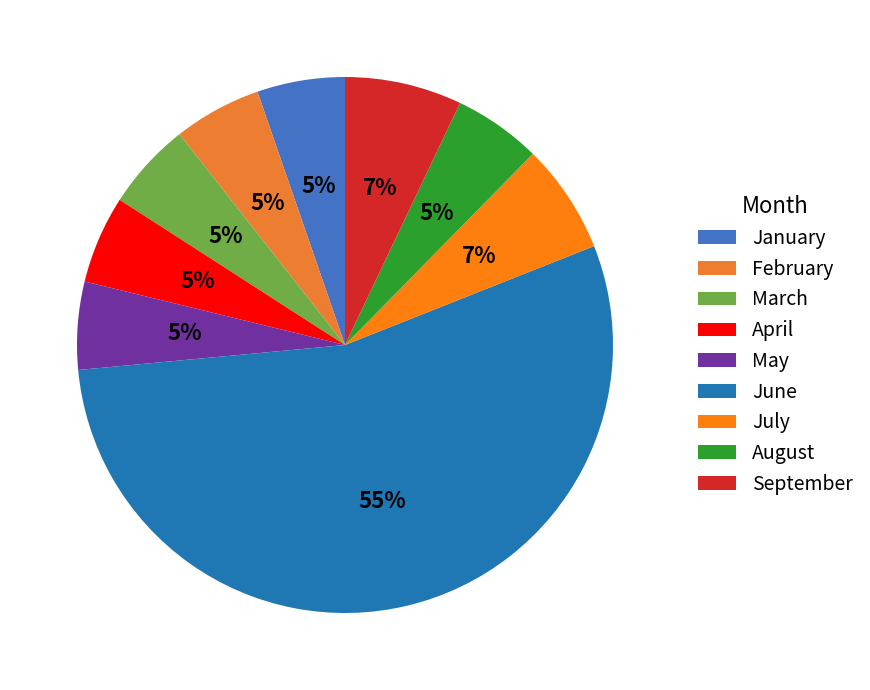

How many segments does this pie chart have?

9